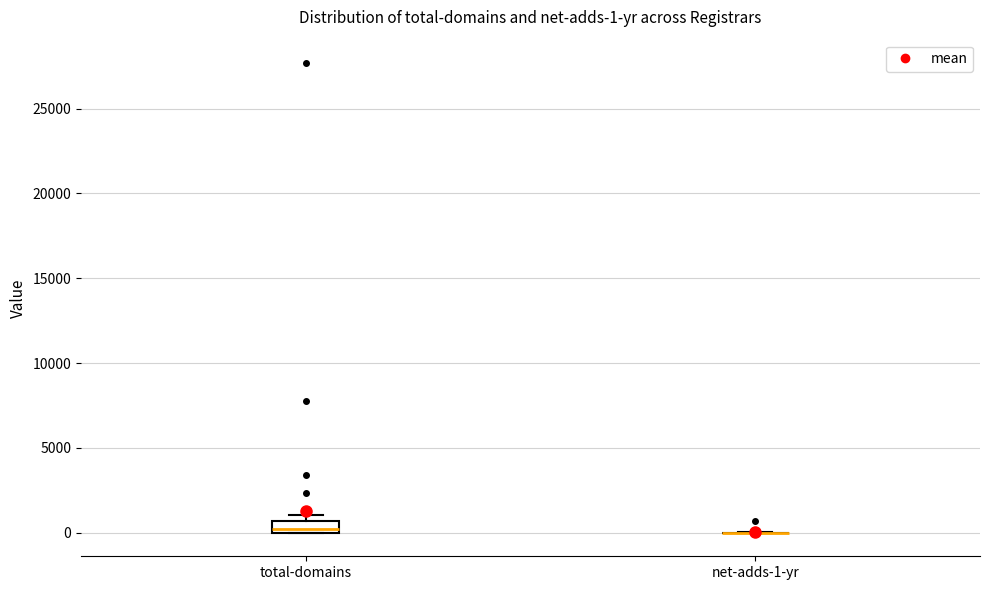

Which box is the tallest, from its lower edge to its upper edge?

total-domains